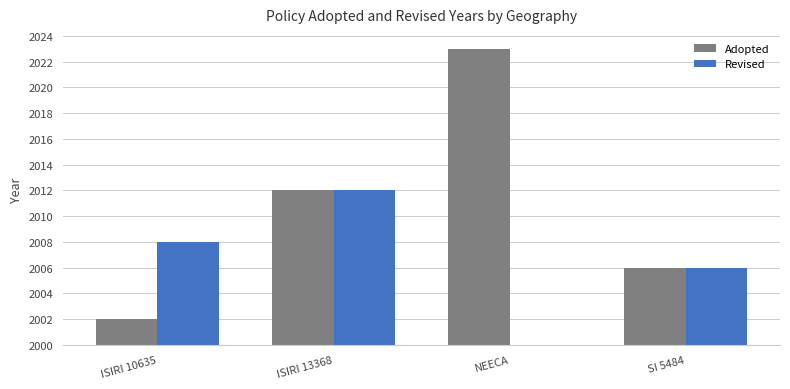

The Revised series shows 8 at NEECA. True or false?

False